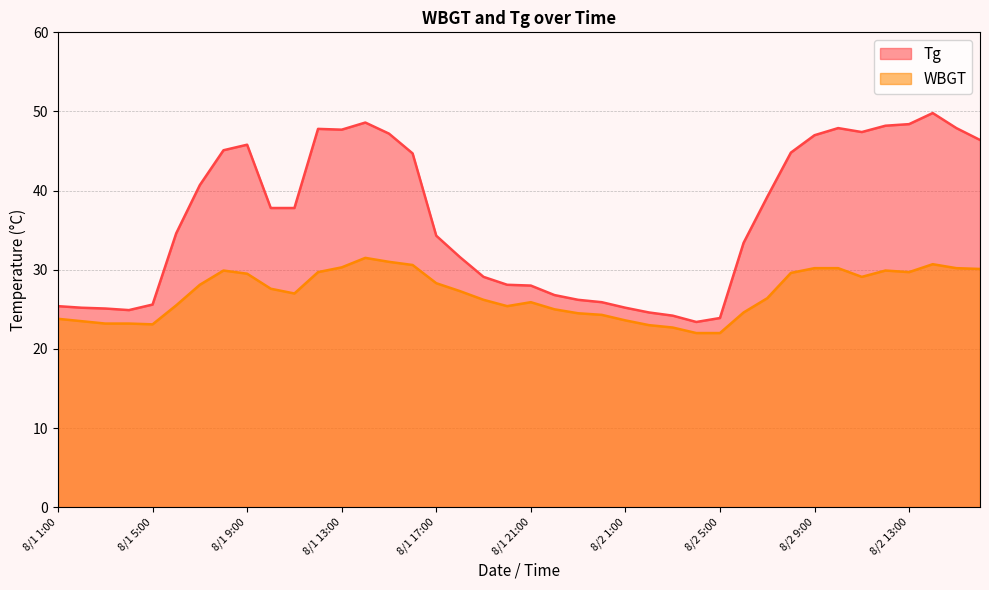

How many lines are shown in the chart?

2